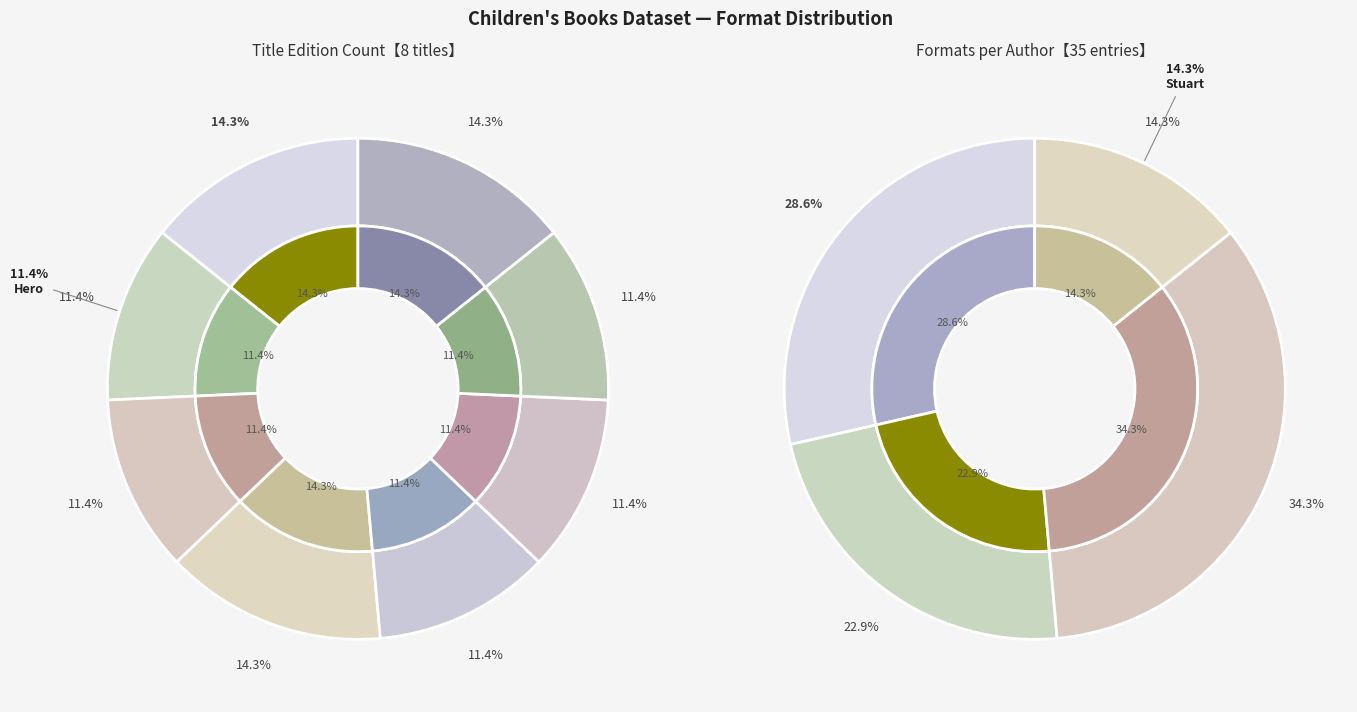

To the nearest percent, what is the difference between the Search for WondLa and Out of My Mind slice percentages?

2%